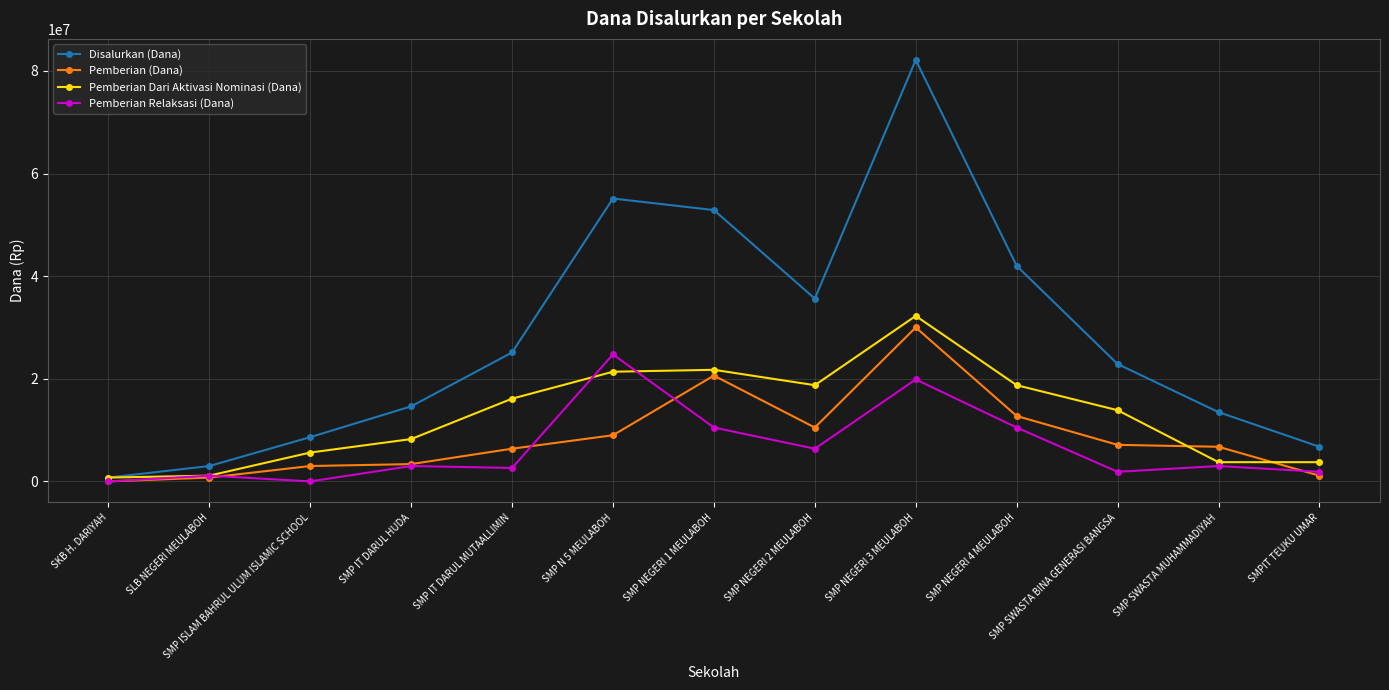

What is the maximum value shown in the chart?

82125000